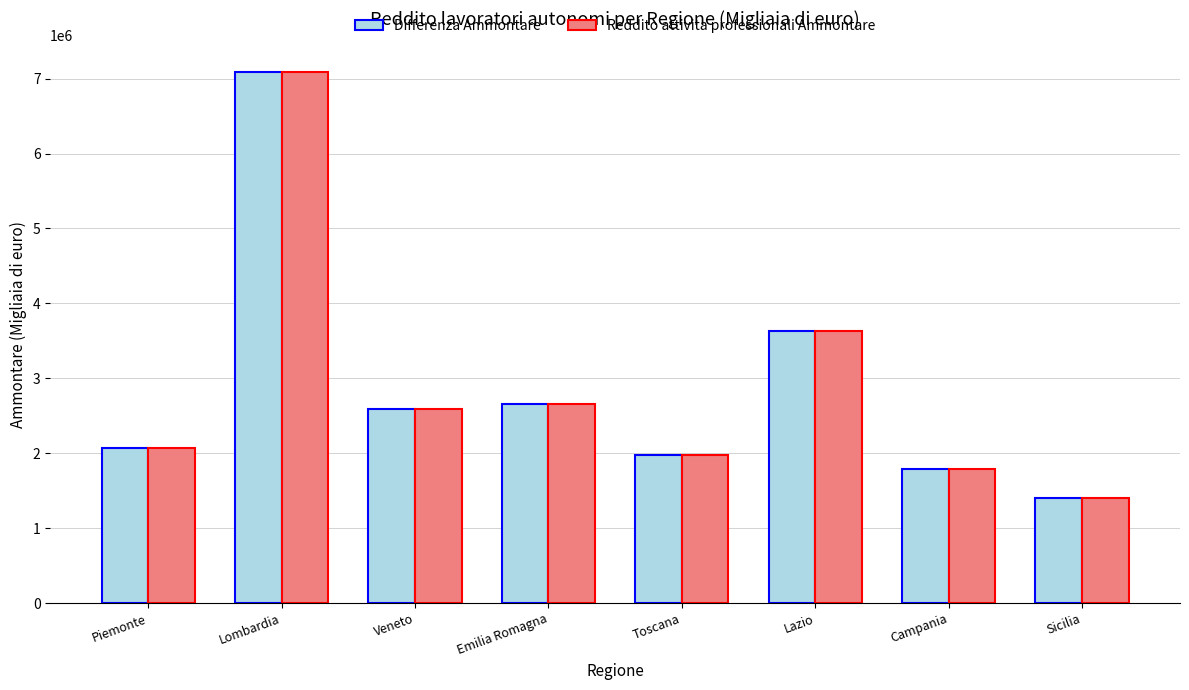

How many groups of bars are there?

8